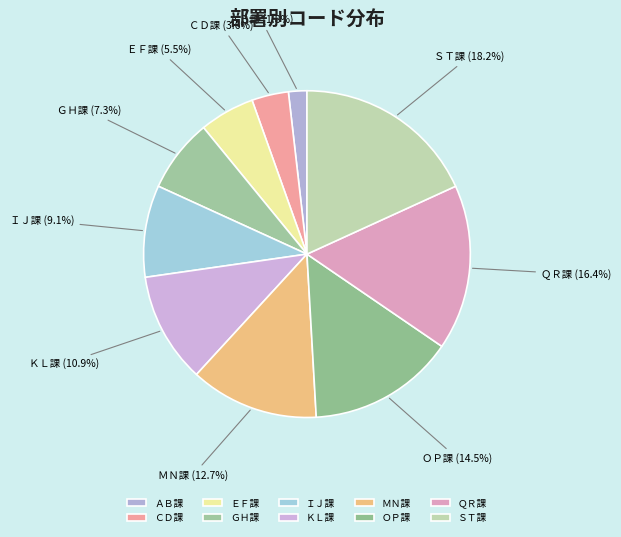

To the nearest percent, what is the difference between the ＱＲ課 and ＩＪ課 slice percentages?

7%